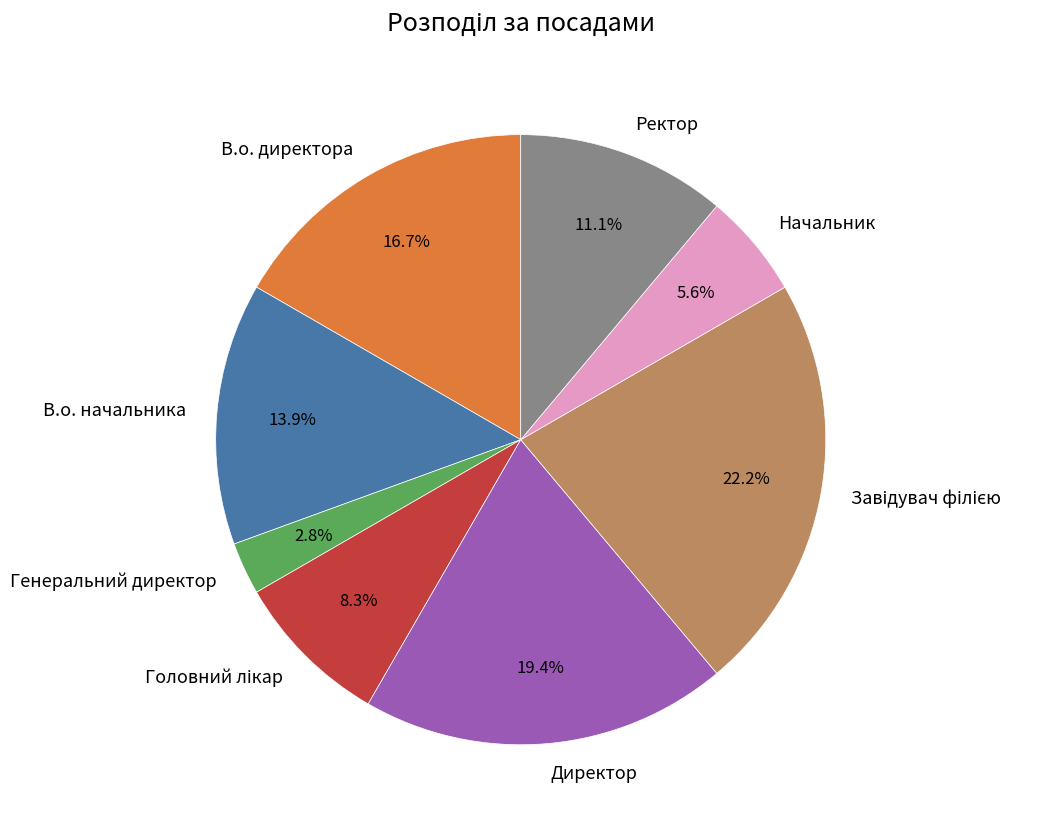

True or false: В.о. директора accounts for 17% of the total.

True